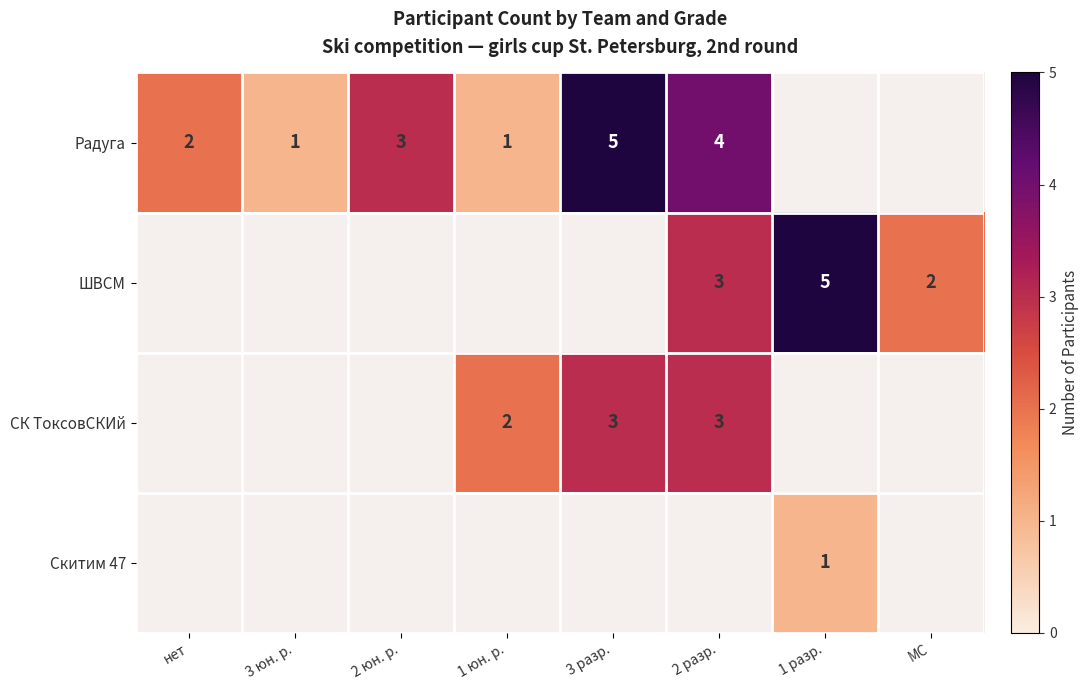

What is the greatest value displayed?

5